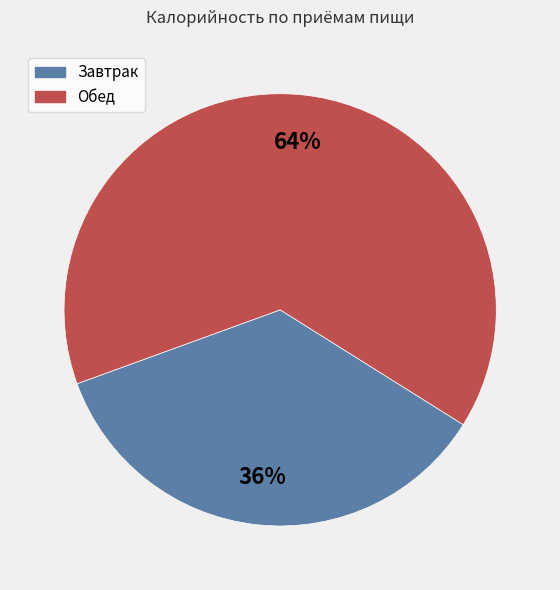

Rank the categories by value from highest to lowest.

Обед, Завтрак